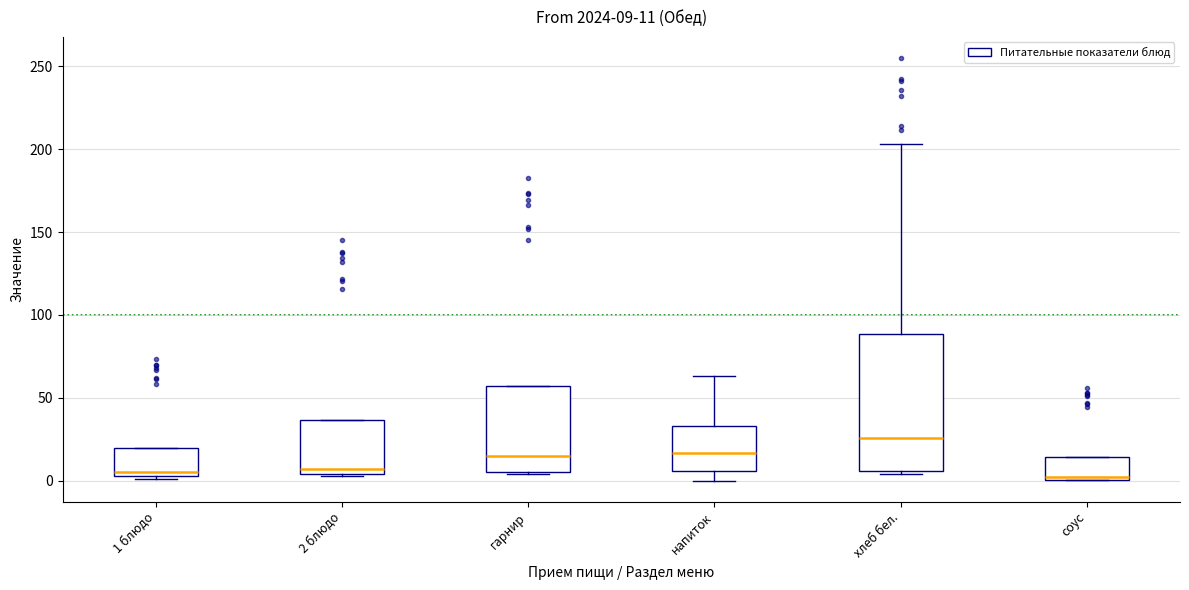

Comparing the boxes themselves (not the whiskers), which one is the tallest?

хлеб бел.